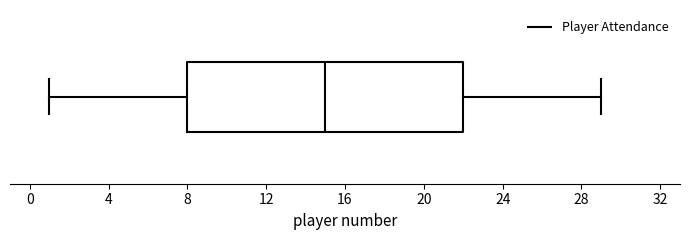

Transcribe this box plot: give where the median line is, the range the box spans, and where the two whiskers end, as read against the x-axis. The values are not printed on the chart, so give them approximately, as read against the axis.

median 15, box 8 to 22, whiskers 1 to 29